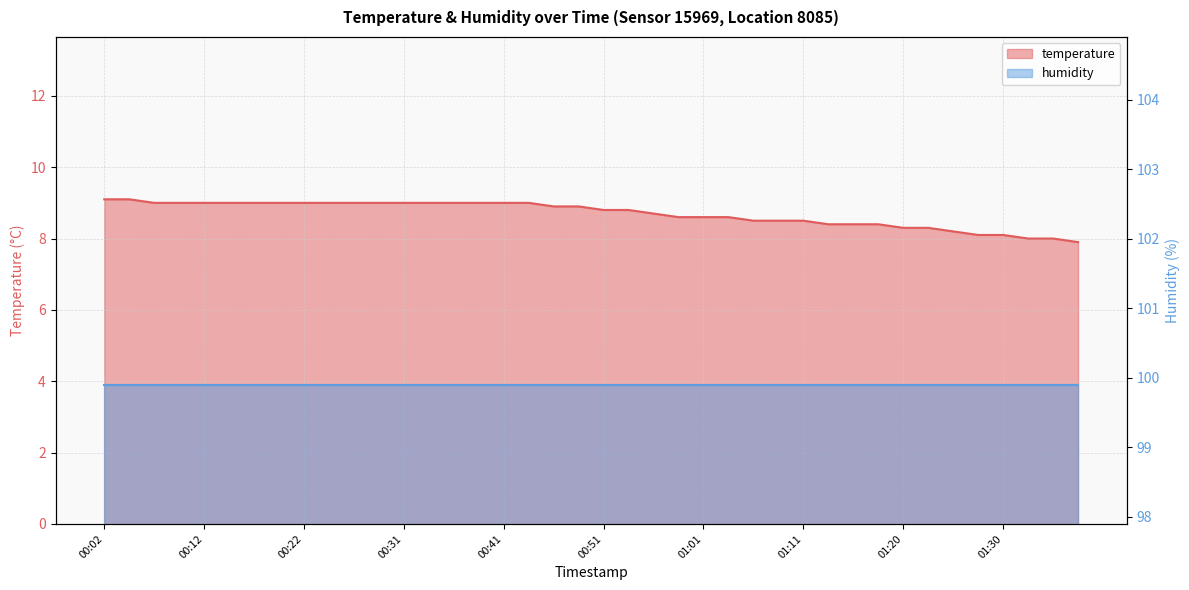

Read the value at 00:48.

8.9